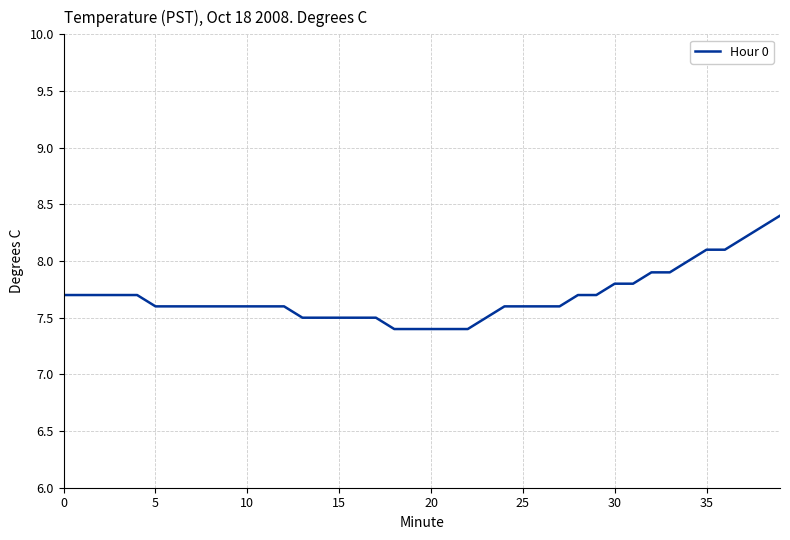

What is the minimum value shown in the chart?

7.4